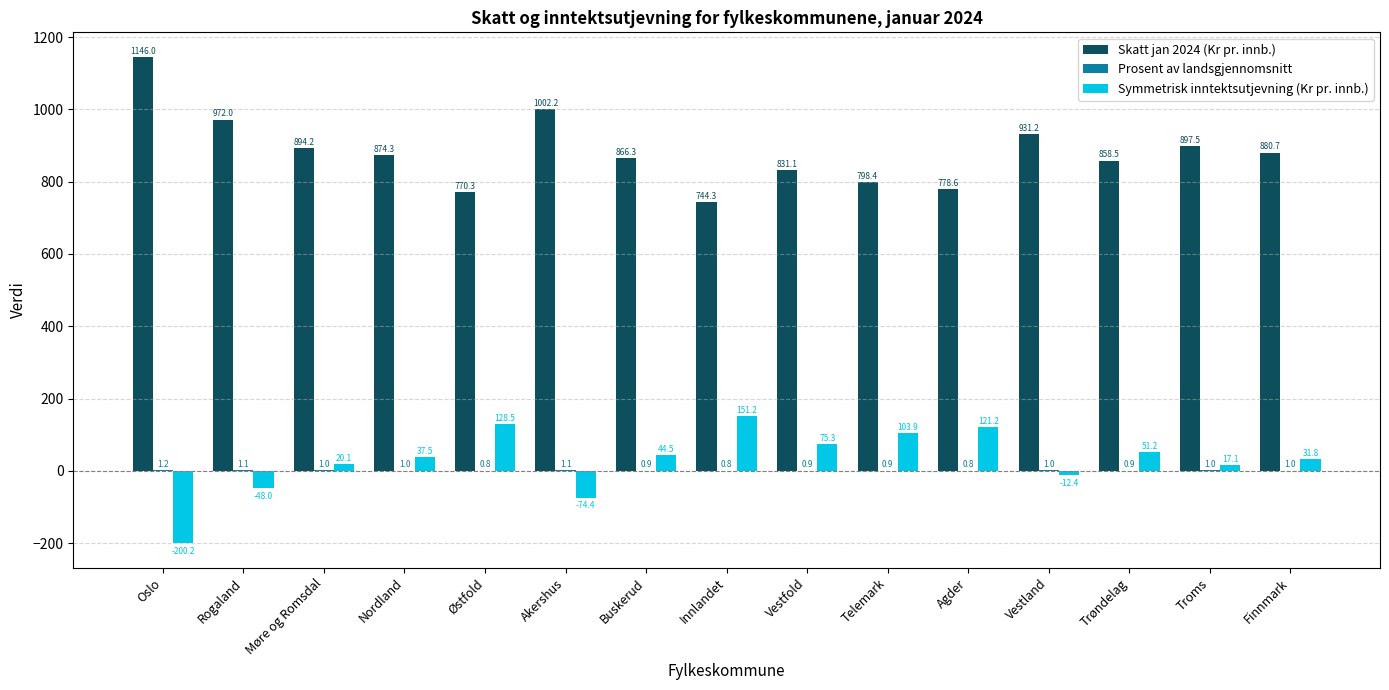

What is the maximum value shown in the chart?

1146.0